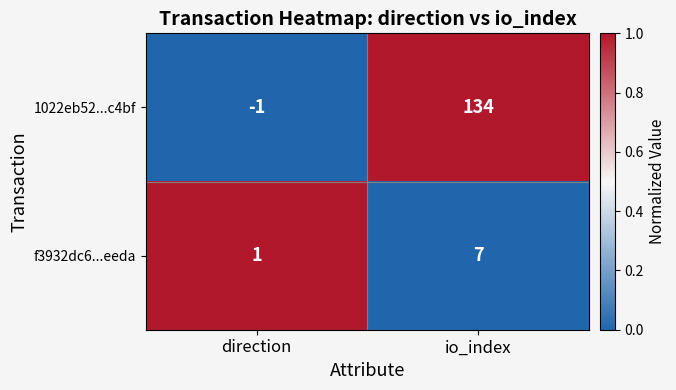

The value of 1022eb52...c4bf at io_index is 134. True or false?

True